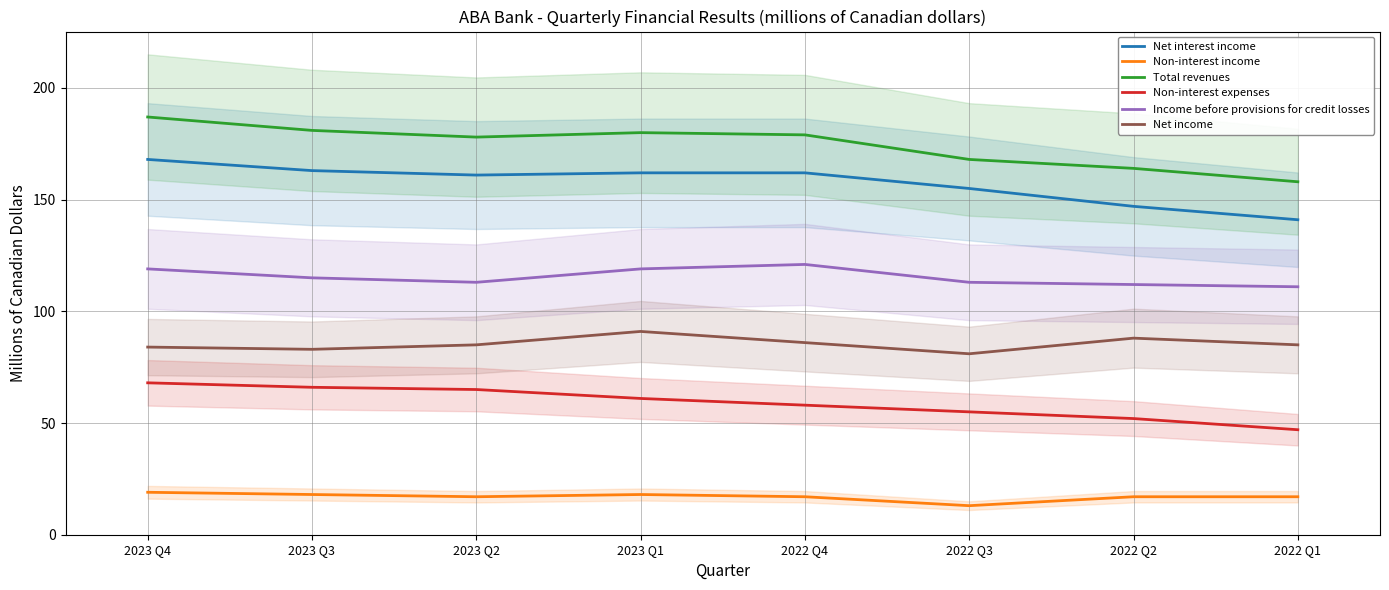

At which category does Income before provisions for credit losses reach its first local valley?

2023 Q2